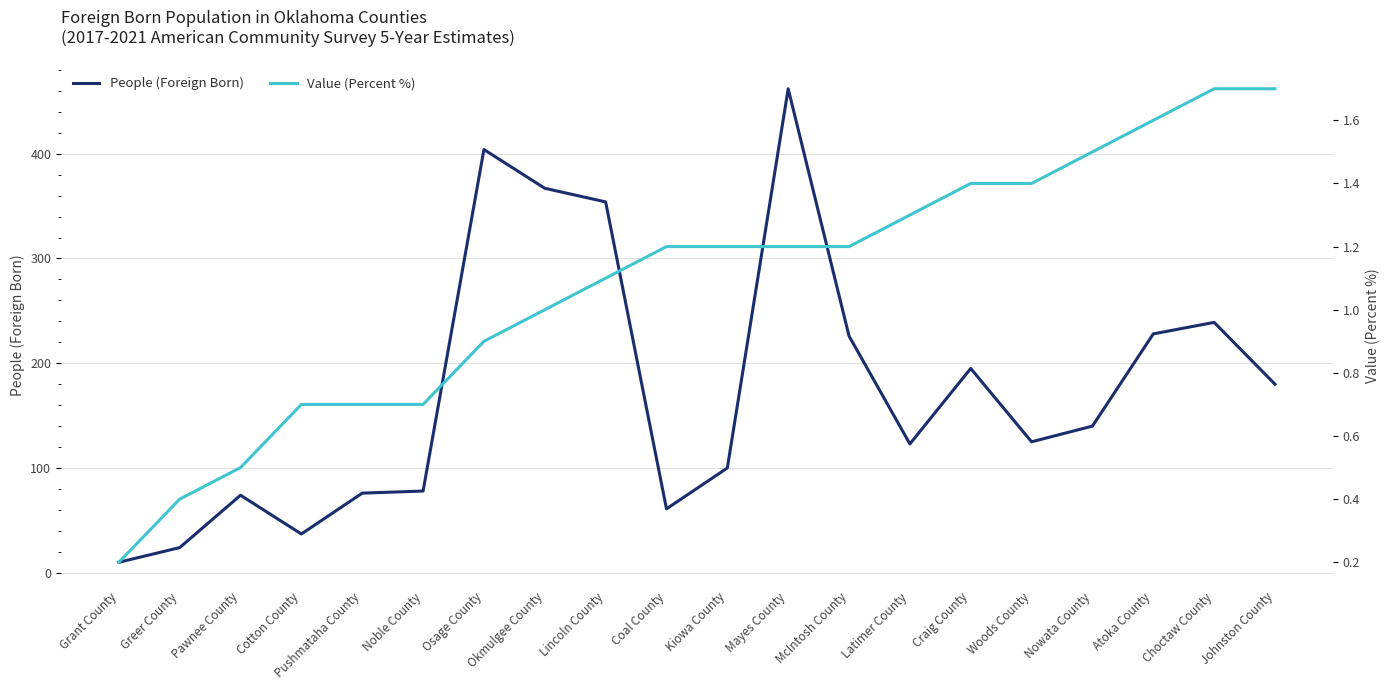

Reading left to right, extract all data points from this chart.

People (Foreign Born): Grant County=10.0	Greer County=24.0	Pawnee County=74.0	Cotton County=37.0	Pushmataha County=76.0	Noble County=78.0	Osage County=404.0	Okmulgee County=367.0	Lincoln County=354.0	Coal County=61.0	Kiowa County=100.0	Mayes County=462.0	McIntosh County=226.0	Latimer County=123.0	Craig County=195.0	Woods County=125.0	Nowata County=140.0	Atoka County=228.0	Choctaw County=239.0	Johnston County=180.0
Value (Percent %): Grant County=0.2	Greer County=0.4	Pawnee County=0.5	Cotton County=0.7	Pushmataha County=0.7	Noble County=0.7	Osage County=0.9	Okmulgee County=1.0	Lincoln County=1.1	Coal County=1.2	Kiowa County=1.2	Mayes County=1.2	McIntosh County=1.2	Latimer County=1.3	Craig County=1.4	Woods County=1.4	Nowata County=1.5	Atoka County=1.6	Choctaw County=1.7	Johnston County=1.7